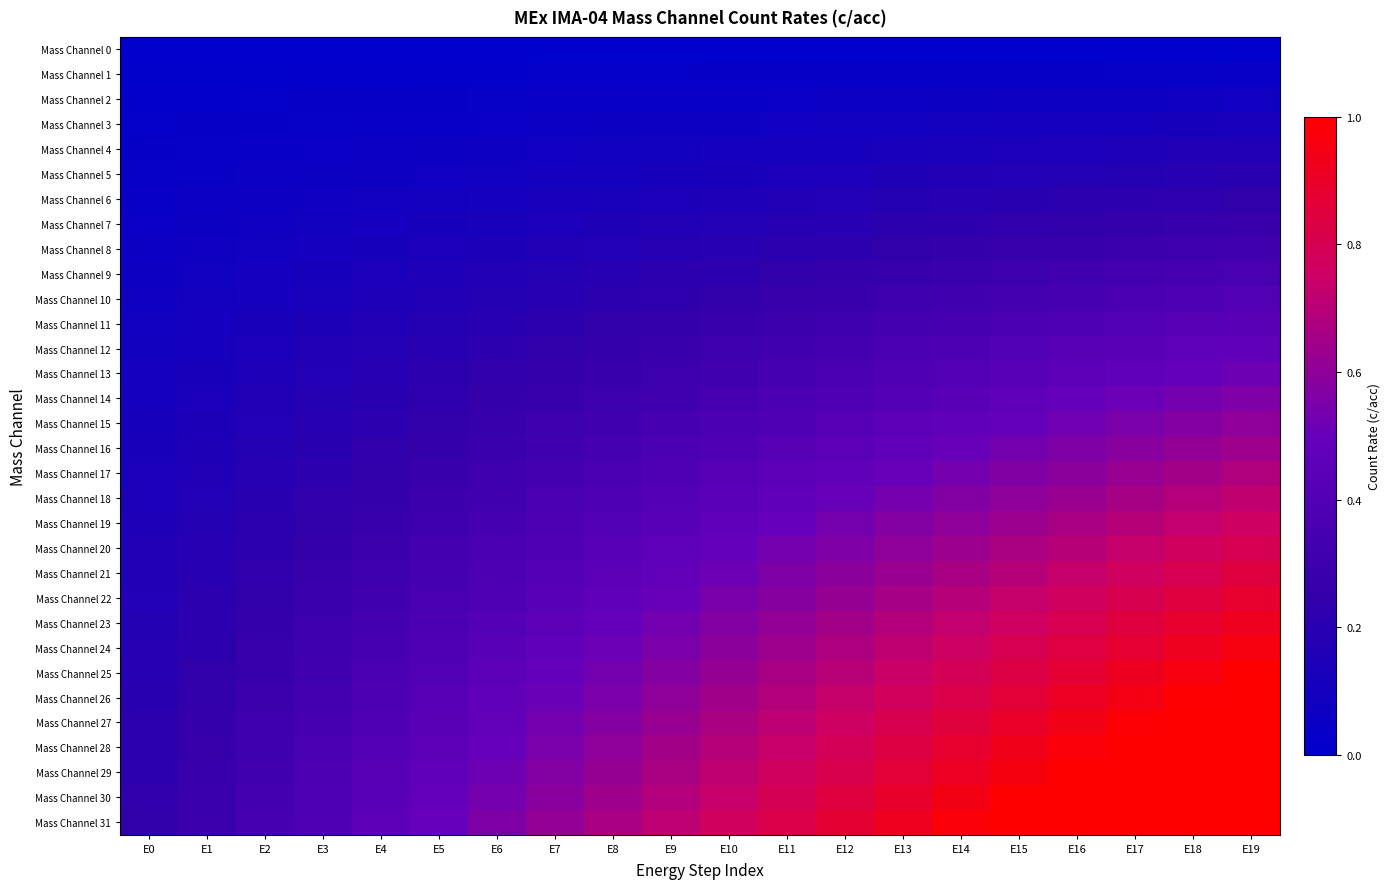

Which series has the largest total across all categories?

Mass Channel 31